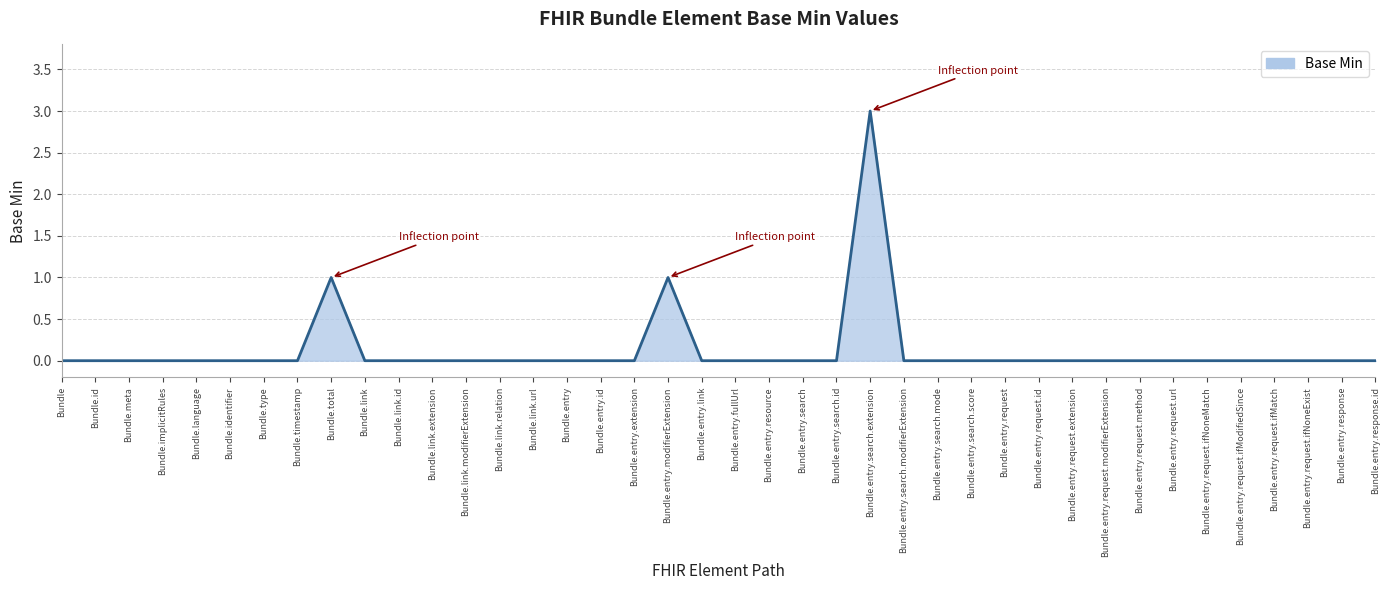

True or false: the data shows 0 at Bundle.link.id.

True